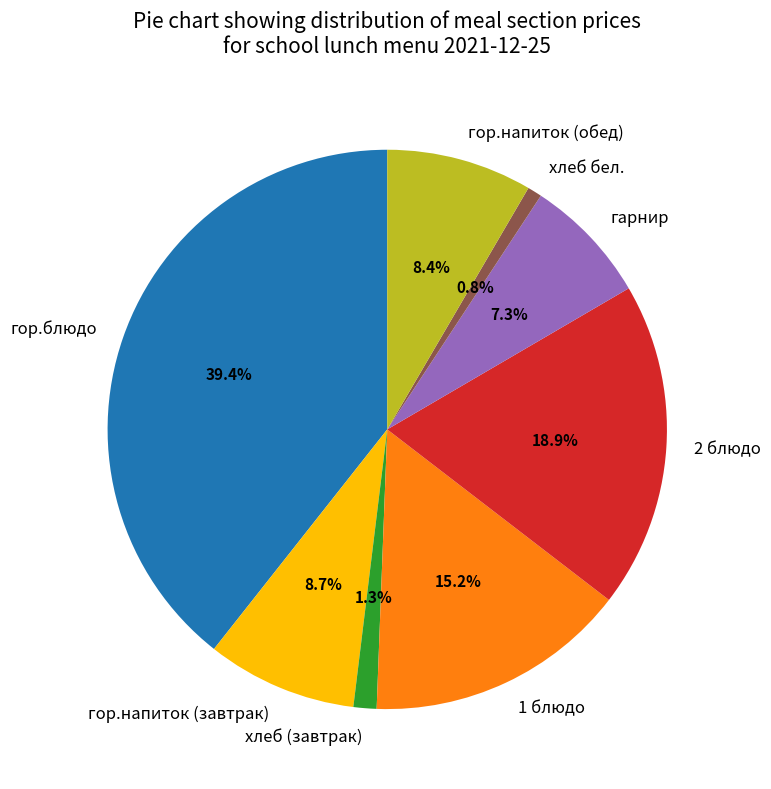

Does any single category account for the majority?

No